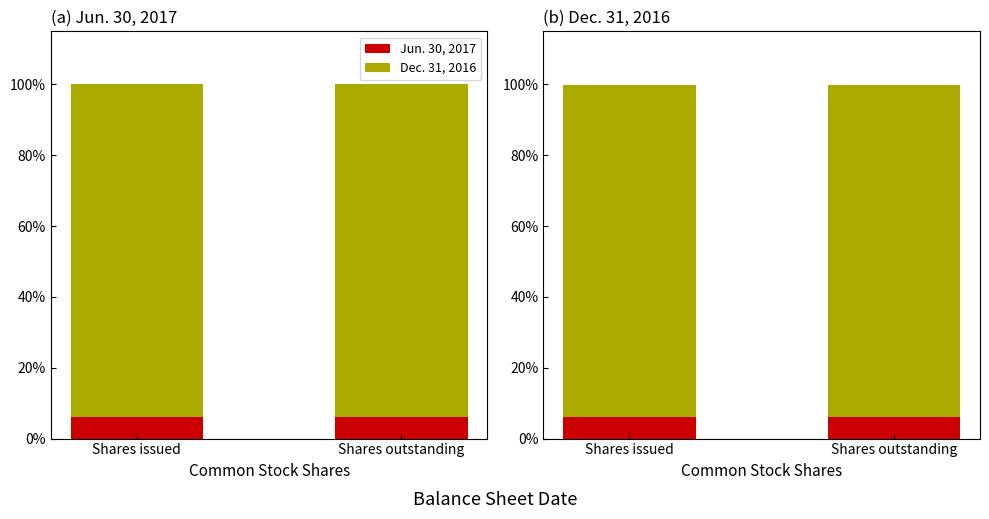

At Shares outstanding, list the series in order from largest to smallest.

Jun. 30, 2017 (top), Dec. 31, 2016 (top), Jun. 30, 2017 (bottom), Dec. 31, 2016 (bottom)